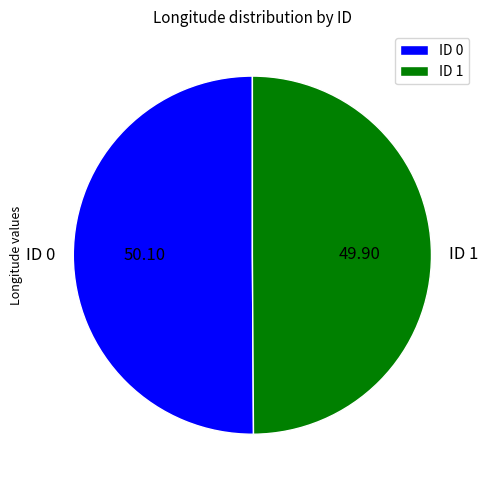

Approximately how many times larger is the value at ID 0 compared to ID 1?

1.0